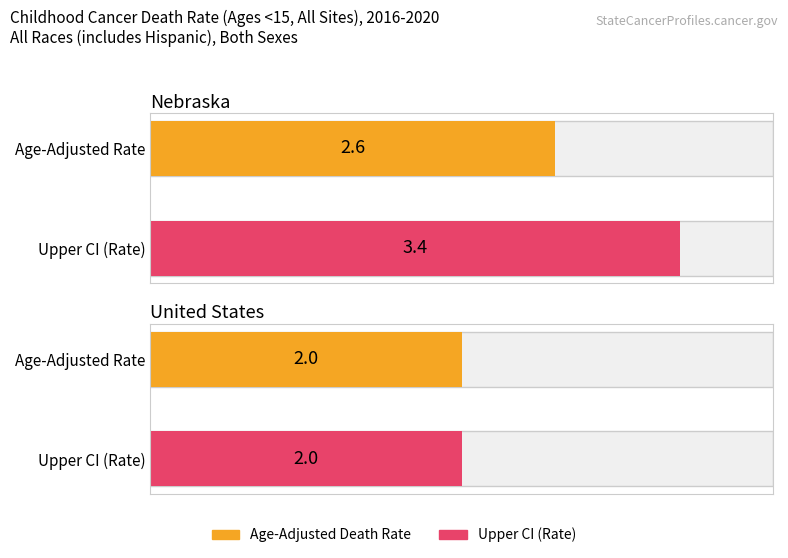

Which series has the widest spread of values?

Upper CI